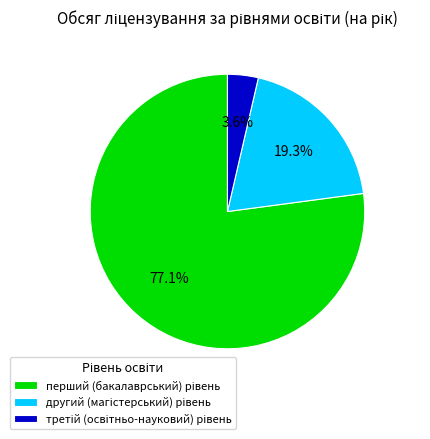

Is there any slice that represents more than half of the pie?

Yes